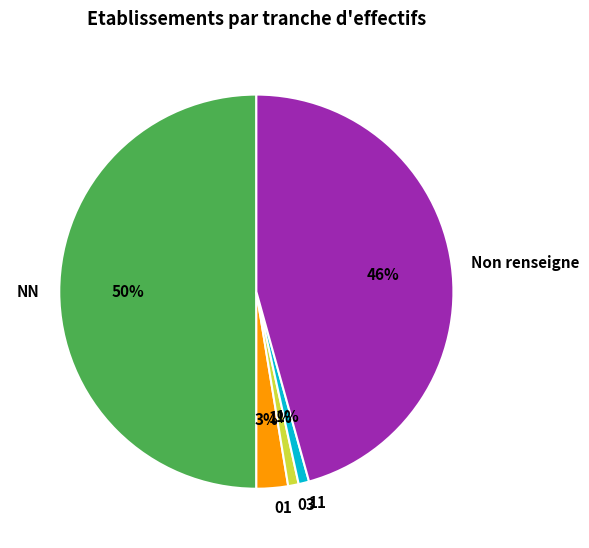

Does 01 represent more than half of the total?

No